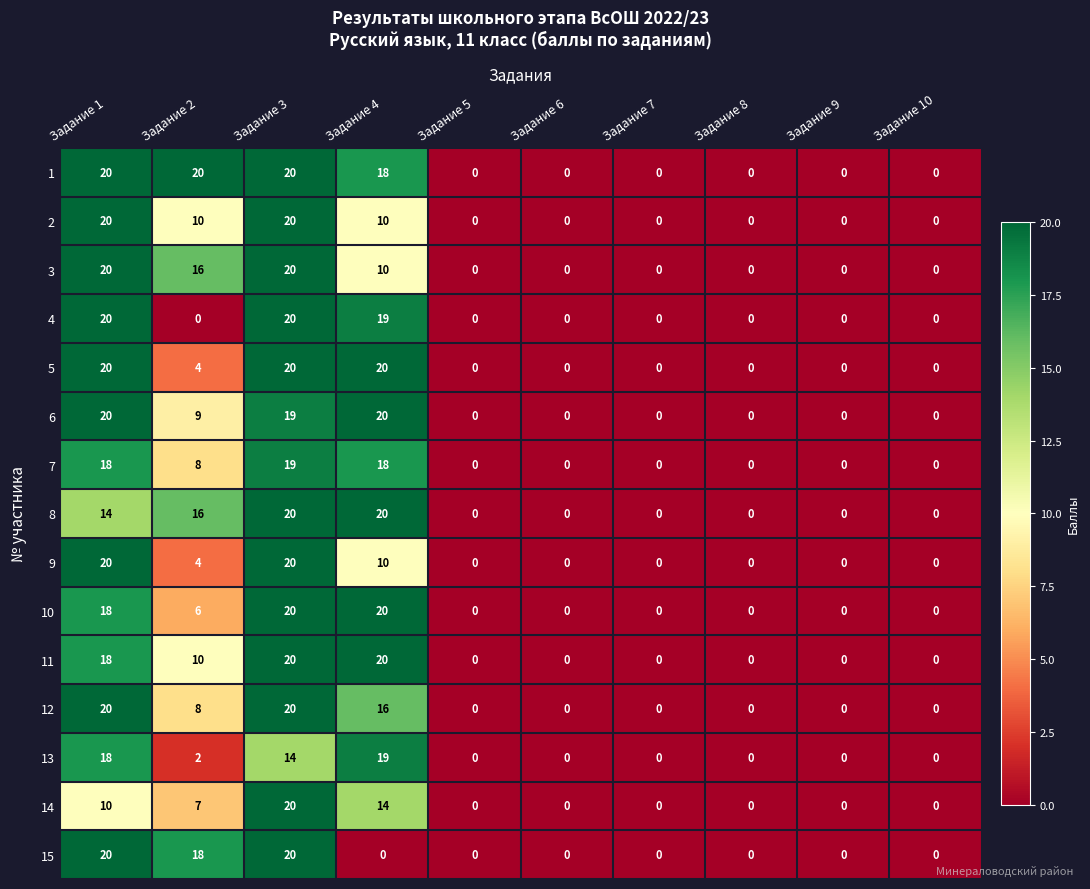

Where is 10 nearest to the value 10?

Задание 2